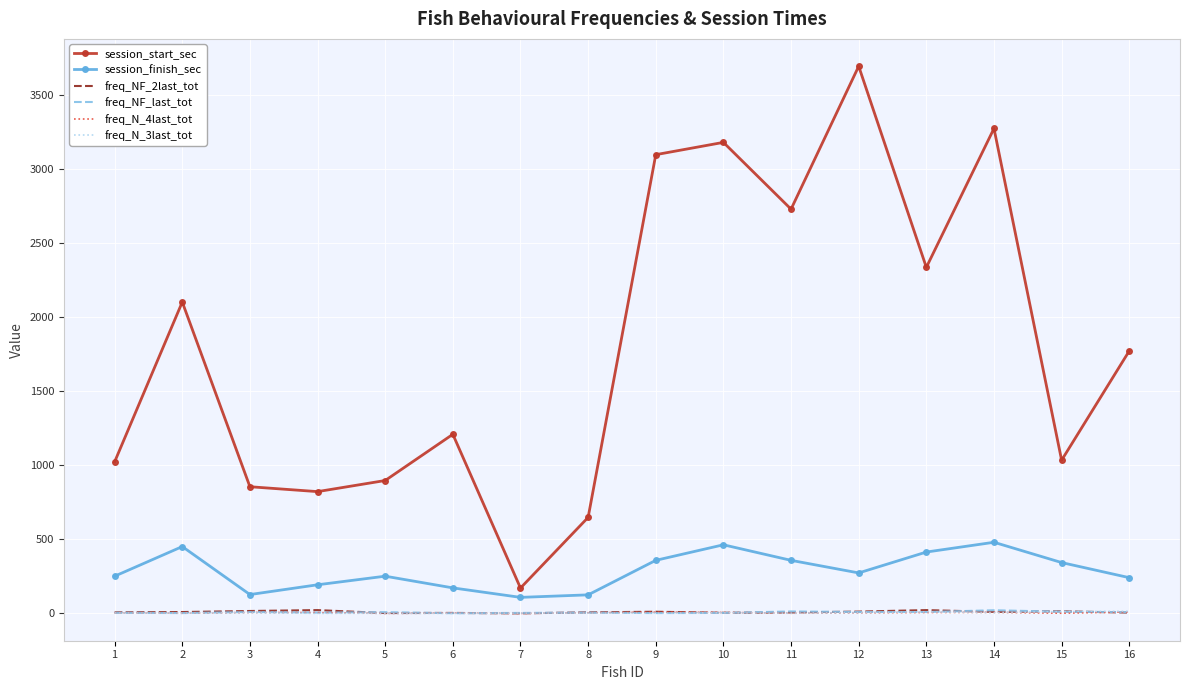

True or false: session_finish_sec and freq_N_4last_tot cross at least once.

False